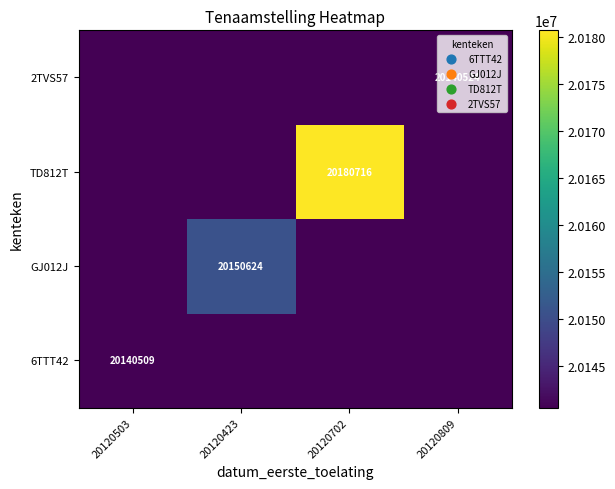

The 6TTT42 series shows 29435900 at 20120503. True or false?

False